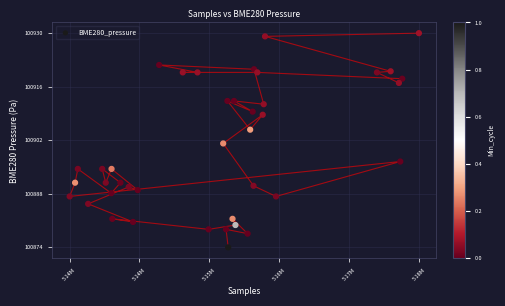

What is the range of Y values (max minus min)?

56.0